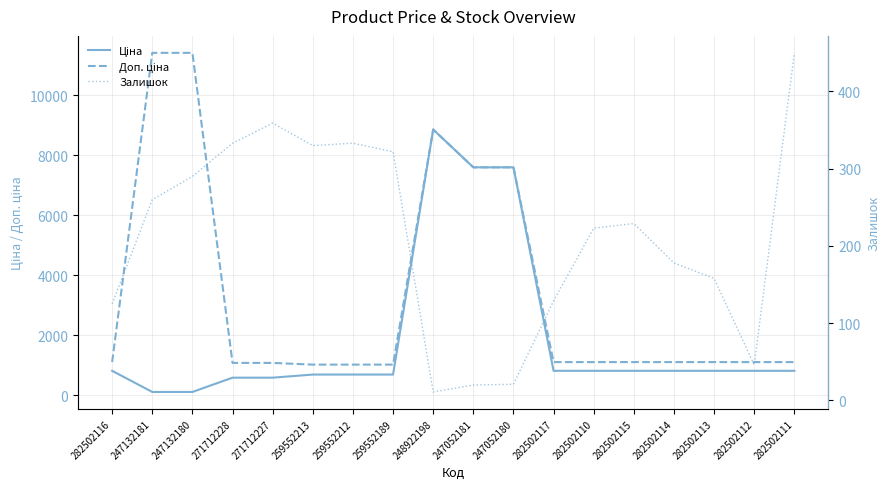

How many categories are shown in the chart?

18